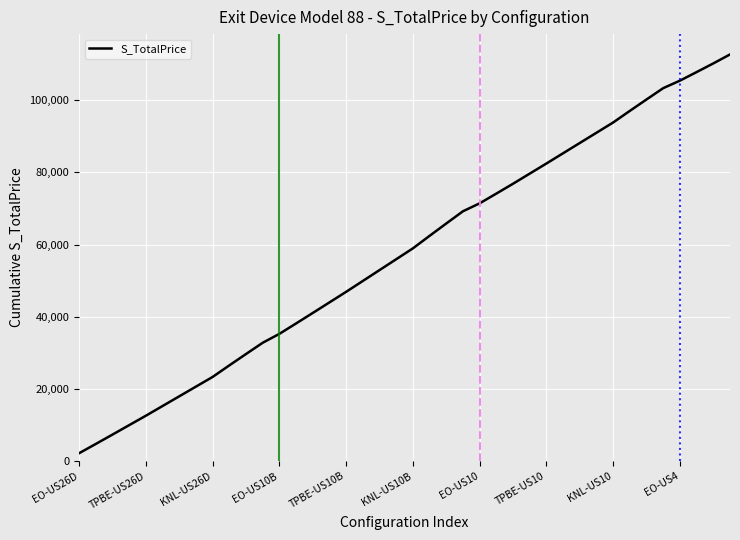

What is the difference between the maximum and minimum values?

110478